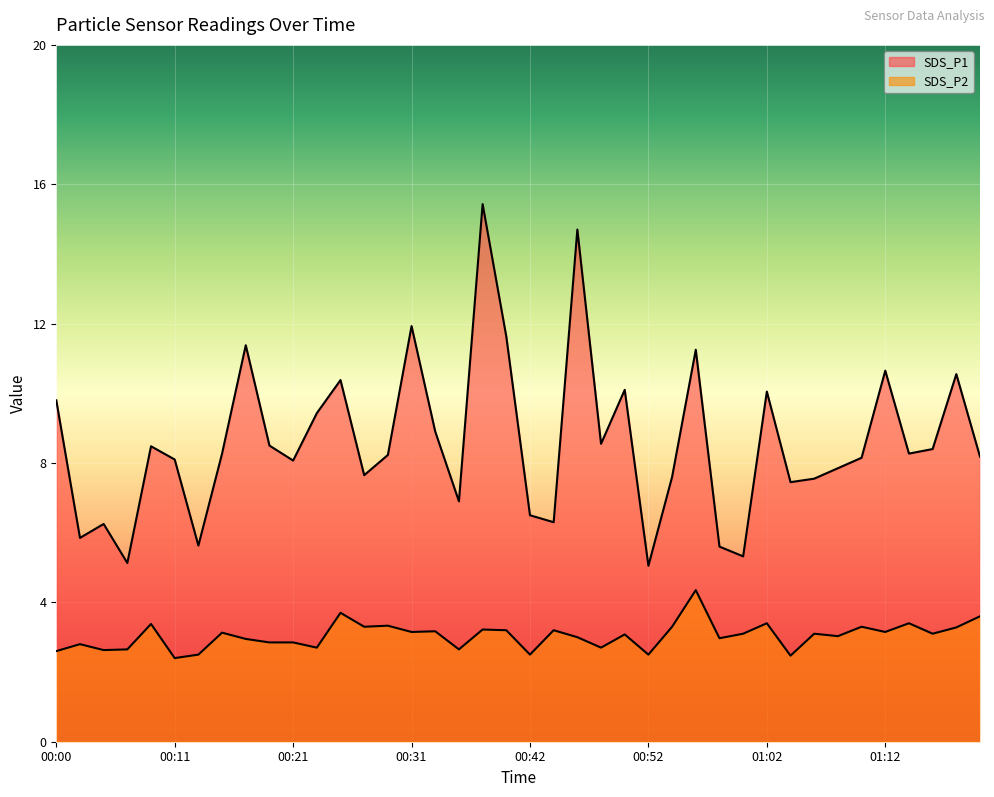

Is the value of SDS_P1 at 00:37 greater than the value of SDS_P2 at 01:18?

Yes